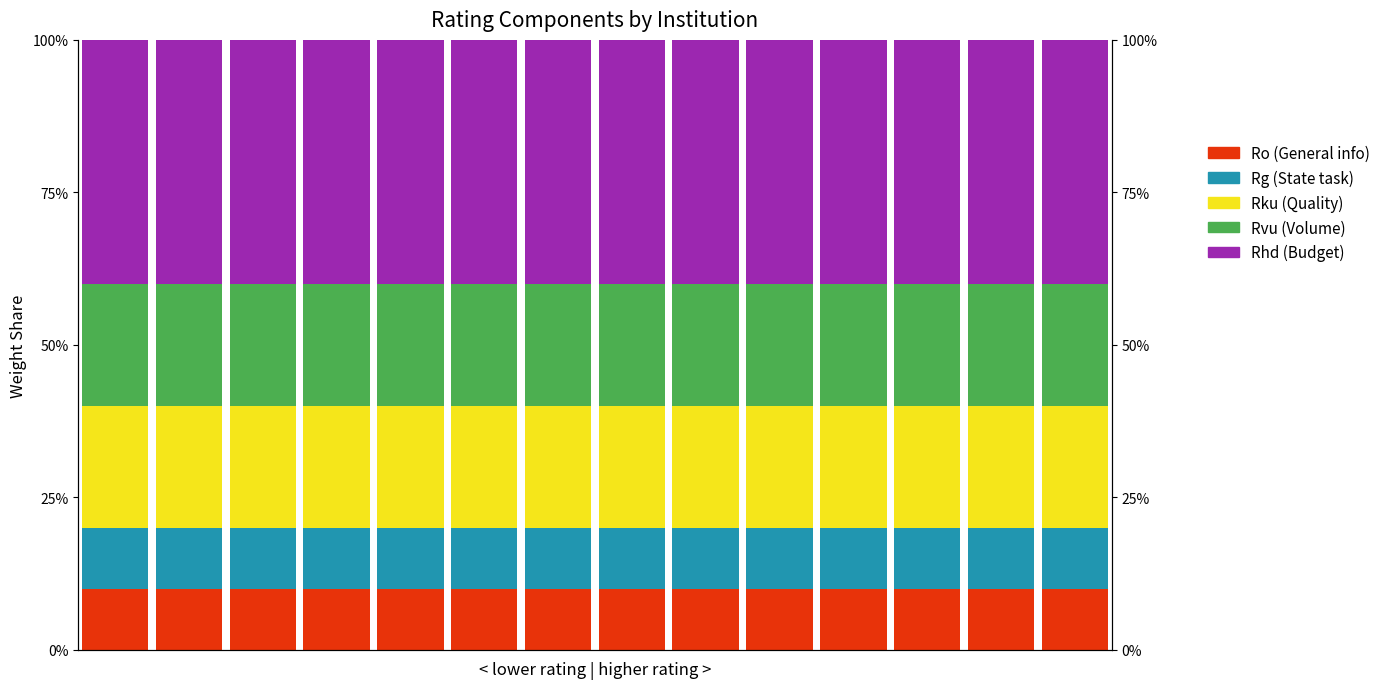

List the labels in order of Rvu (Volume) value, smallest first.

0, 1, 2, 3, 4, 5, 6, 7, 8, 9, 10, 11, 12, 13